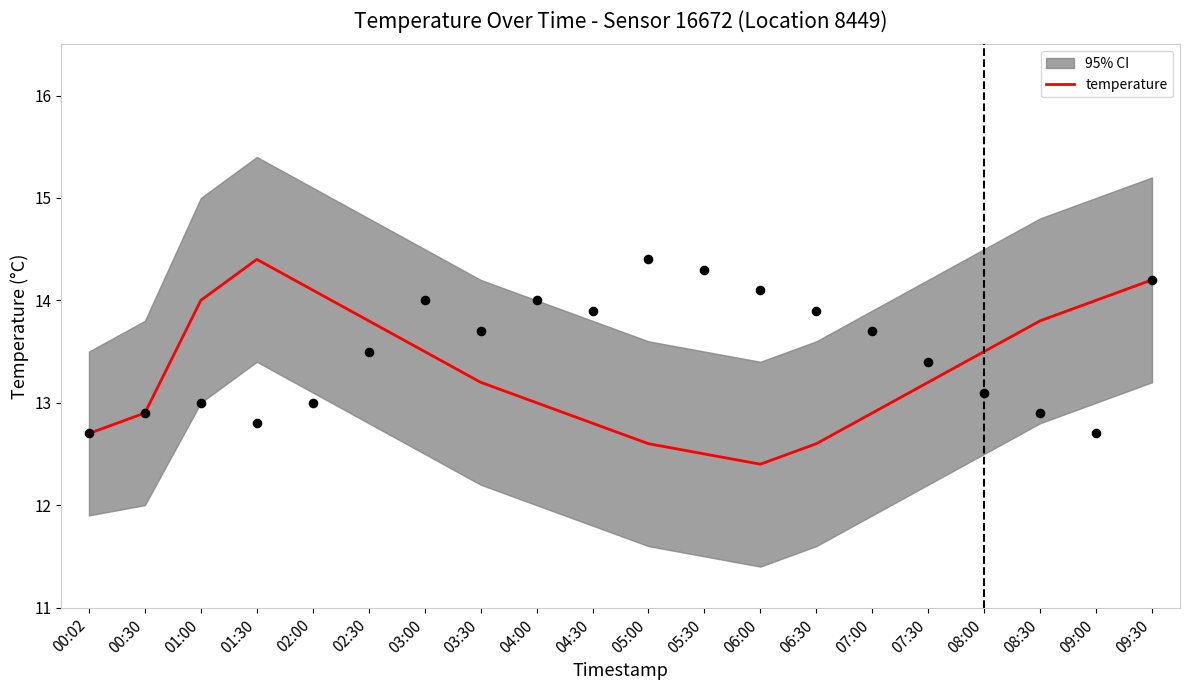

What is the ratio of the value at 08:30 to the value at 07:00?

1.1